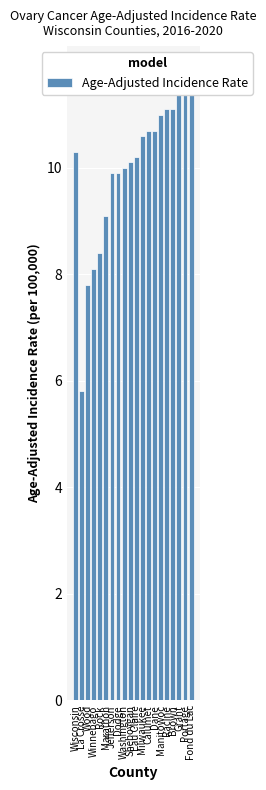

What is the sum of the values at Fond du Lac and Portage?

23.3